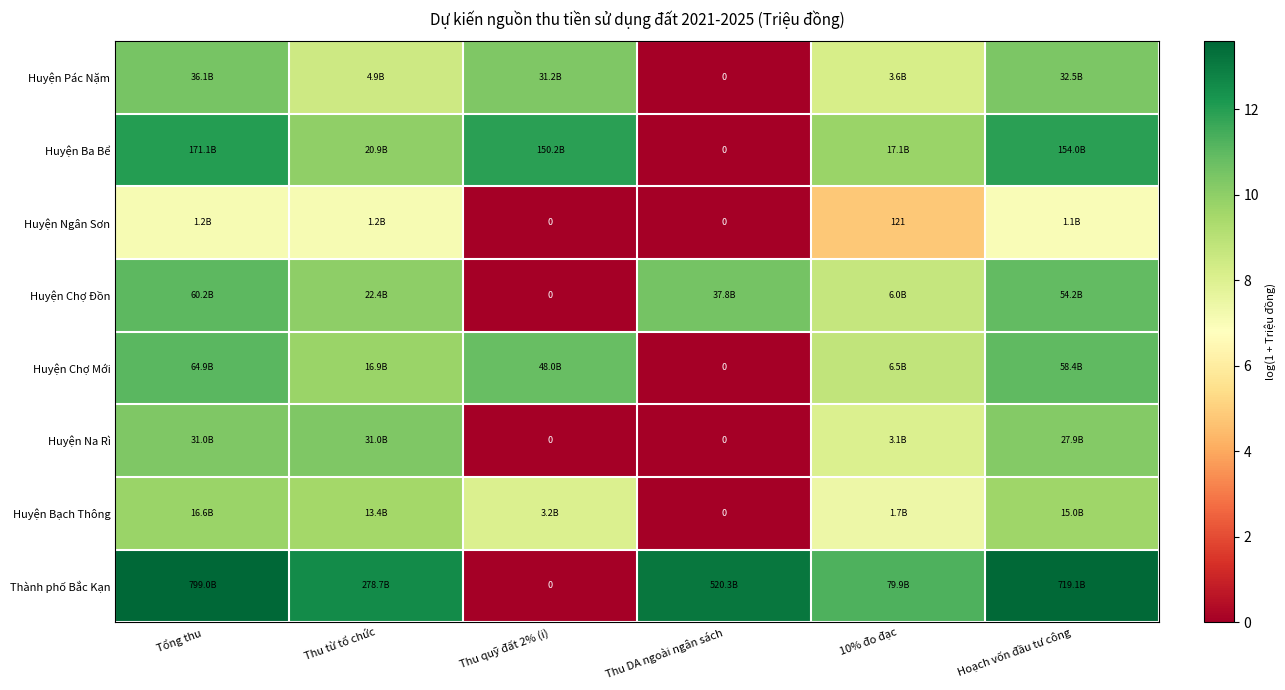

Is the value of Huyện Chợ Đồn at Thu quỹ đất 2% (i) greater than the value of Huyện Na Rì at Thu DA ngoài ngân sách?

No